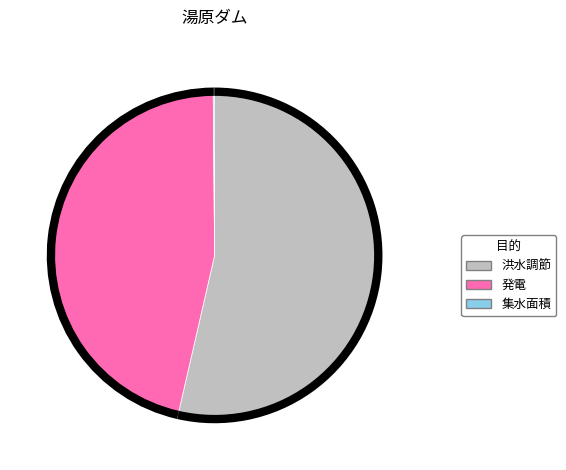

What is the ratio of the value at 洪水調節 to the value at 発電?

1.2